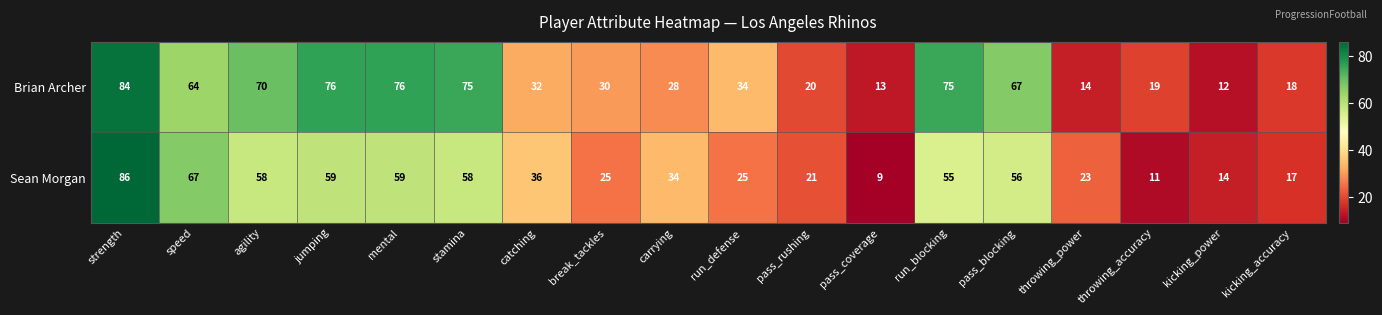

At which category is the sum across all series the highest?

strength